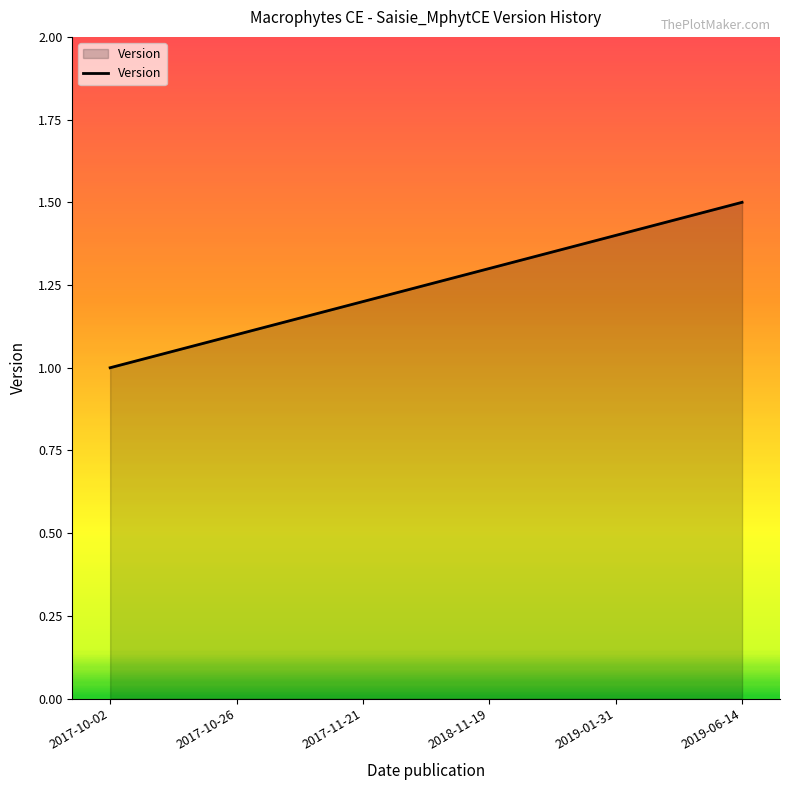

Reading left to right, transcribe all the data shown in this chart.

1.0	1.1	1.2	1.3	1.4	1.5